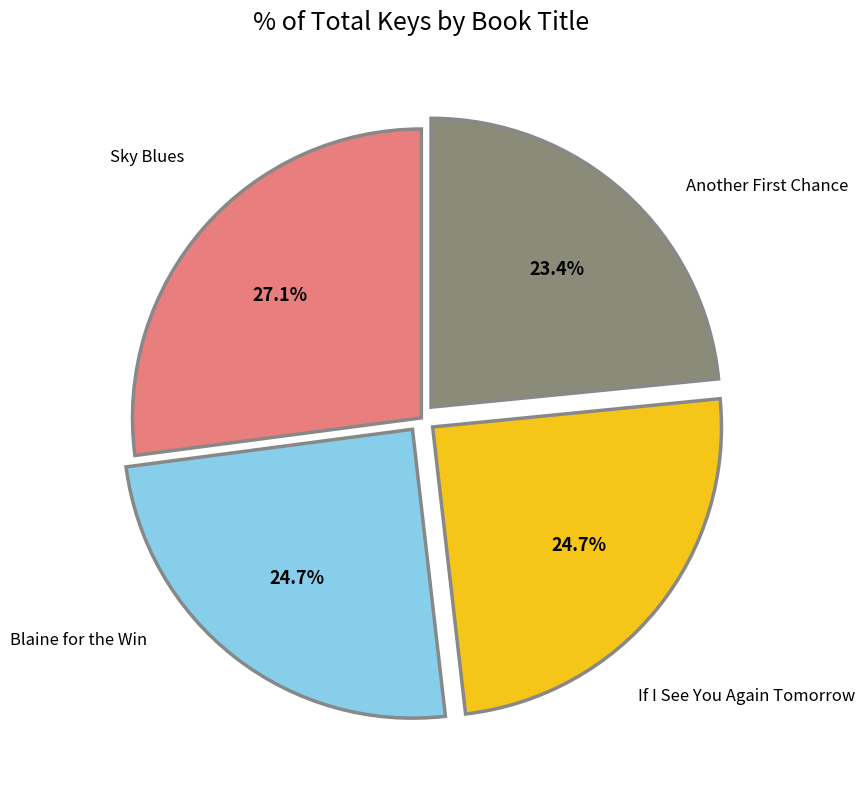

To the nearest percent, what is the combined percentage of If I See You Again Tomorrow and Blaine for the Win?

49%